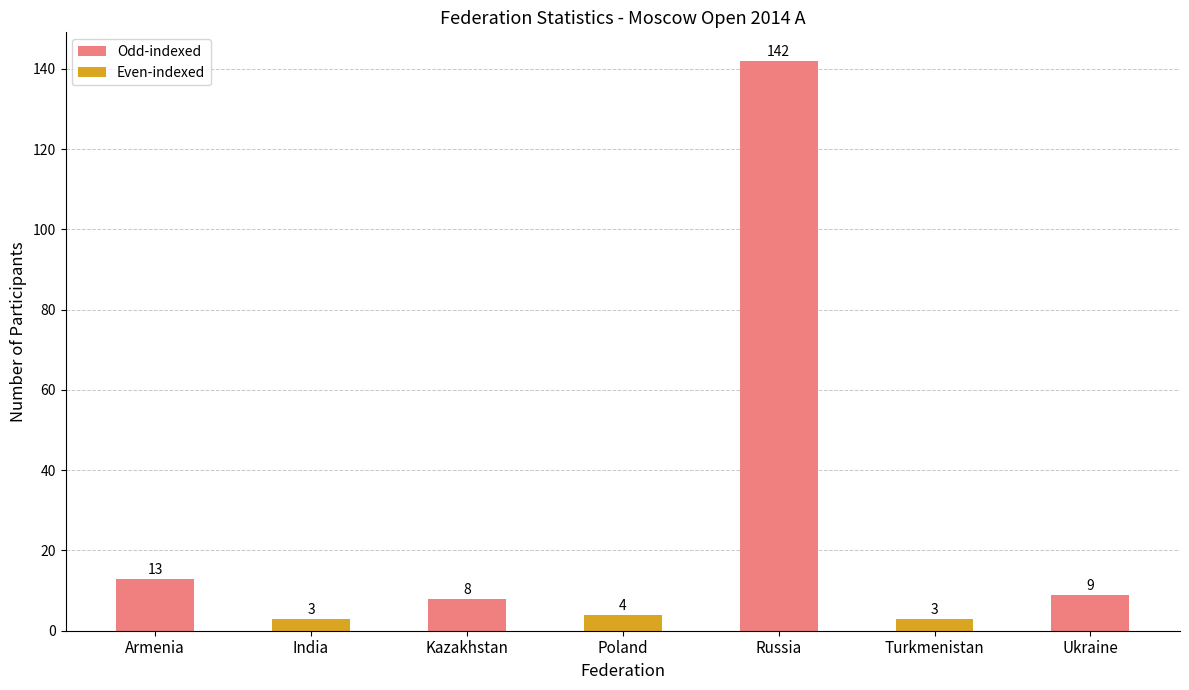

What is the difference between the values at Russia and Poland?

138